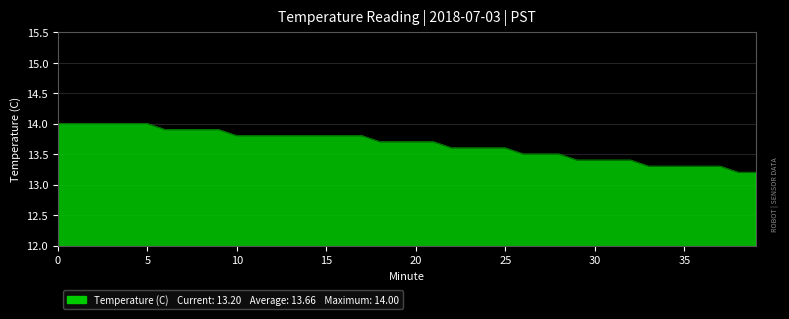

What is the smallest value displayed?

13.2